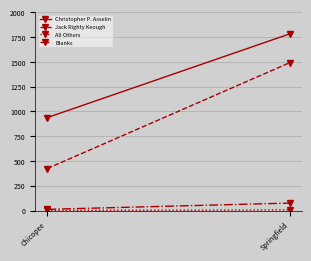

At how many categories does at least one series exceed 895?

2